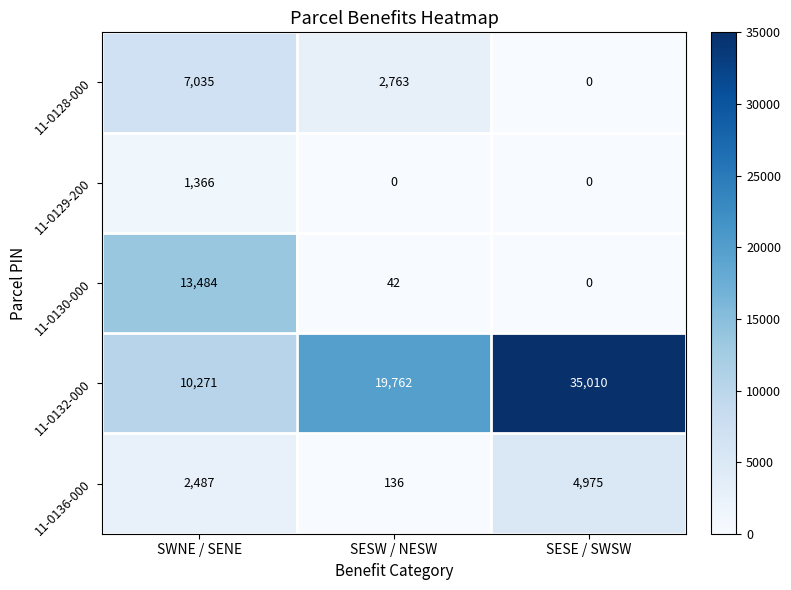

Reading left to right, list all the values displayed in this chart.

11-0128-000: 7035	2763	0
11-0129-200: 1366	0	0
11-0130-000: 13484	42	0
11-0132-000: 10271	19762	35010
11-0136-000: 2487	136	4975